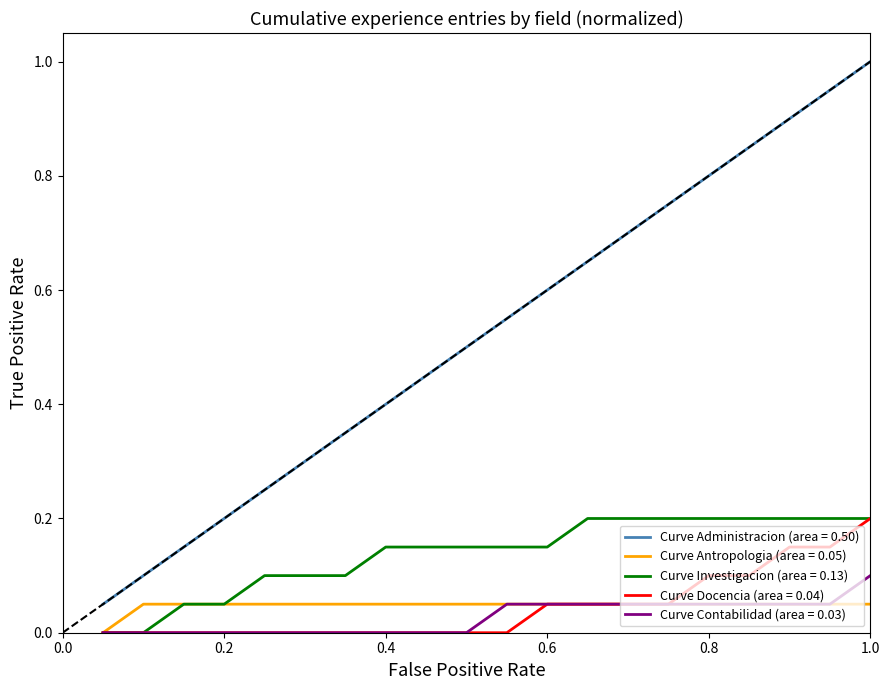

True or false: Curve Antropologia (area = 0.05) and Curve Administracion (area = 0.50) intersect in this chart.

False